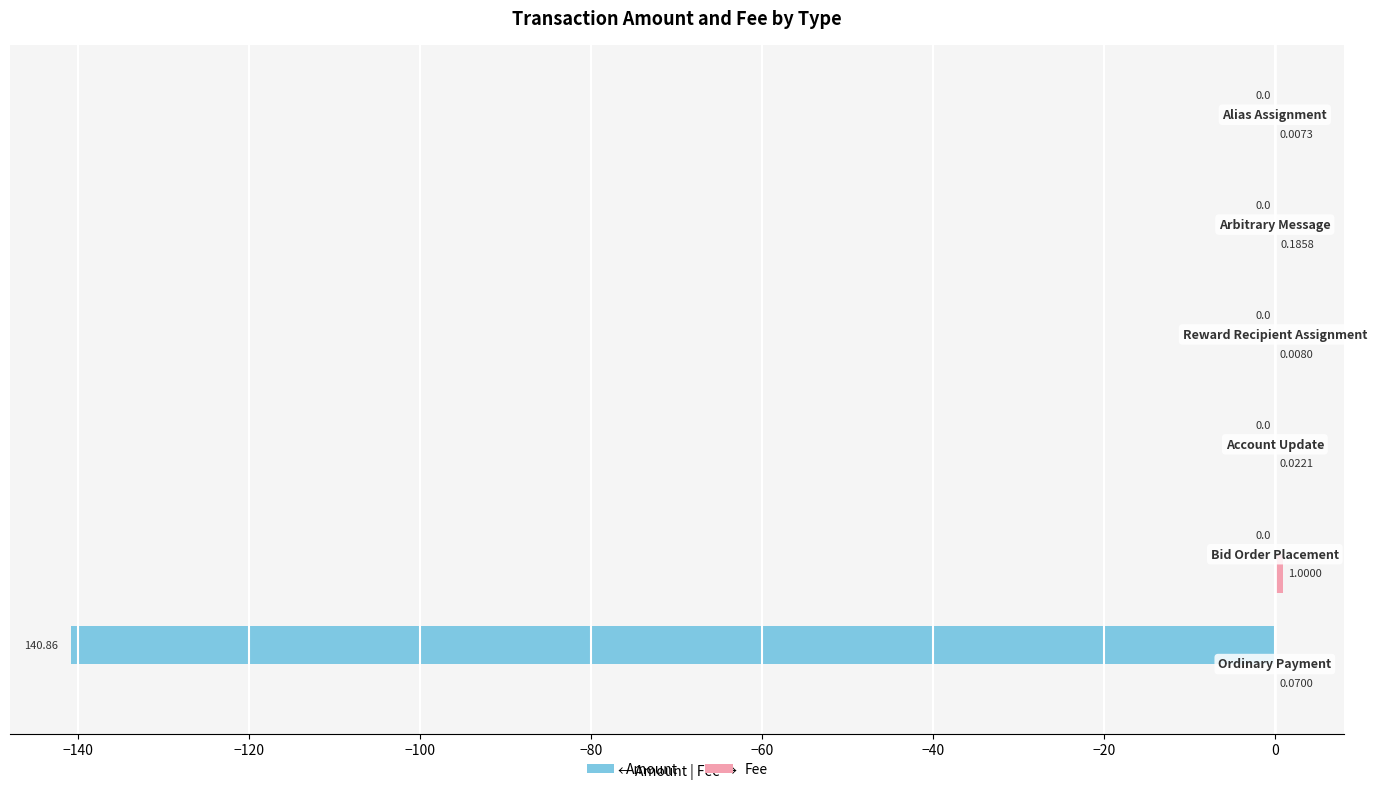

What is the sum of all Amount values?

-140.9